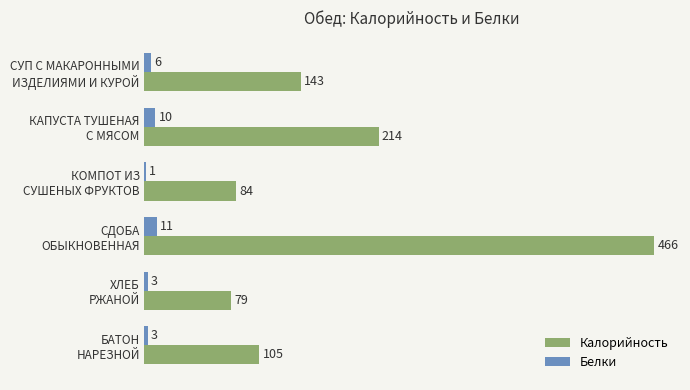

What is the sum of all Белки values?

34